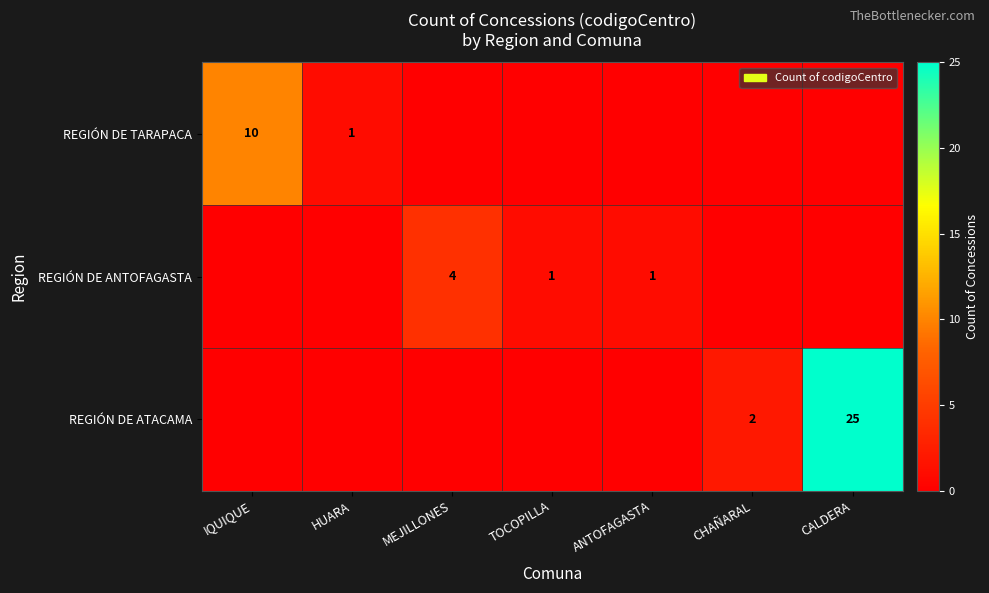

Is it true that REGIÓN DE ANTOFAGASTA equals 7 at MEJILLONES?

False